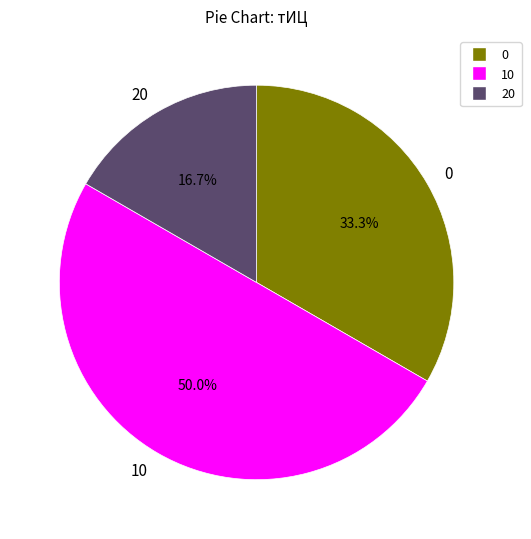

To the nearest percent, what is the difference between the largest and smallest slice percentages?

33%